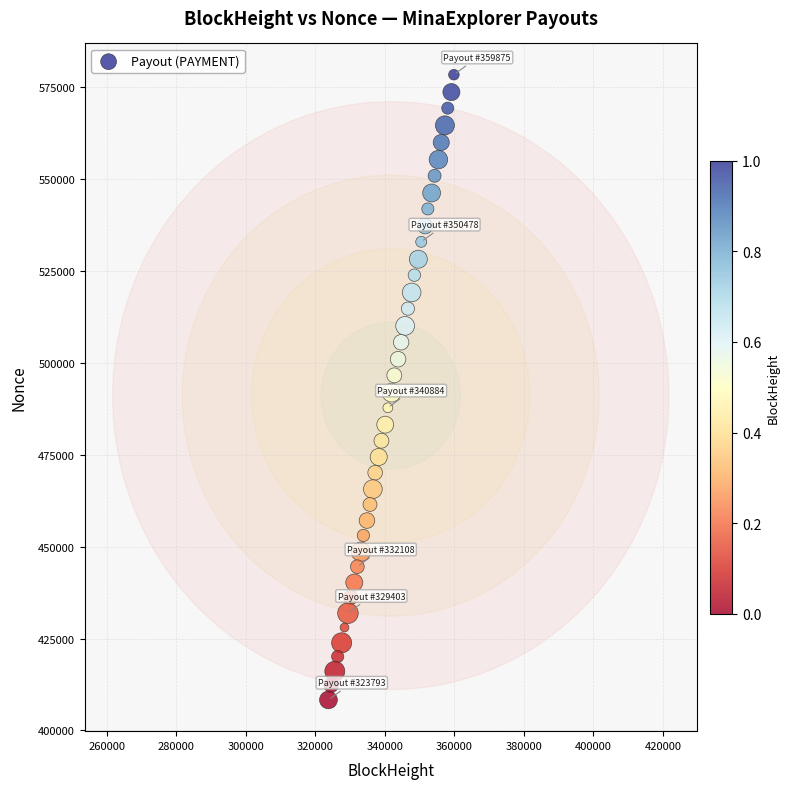

What is the range of Y values (max minus min)?

170173